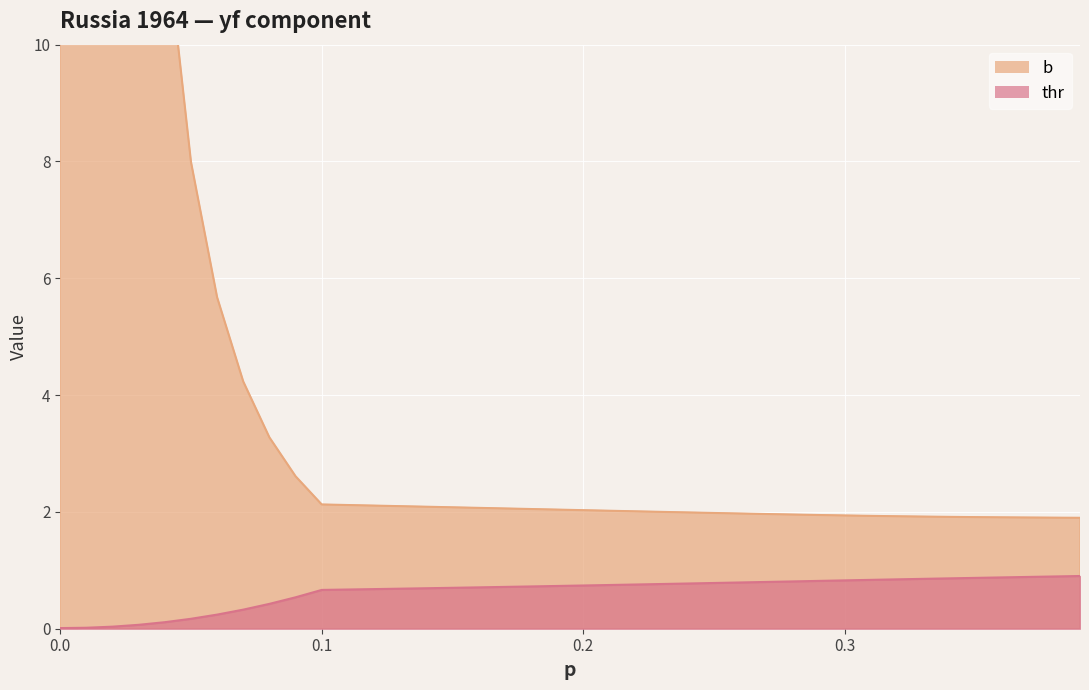

What is the maximum value for b?

121.7